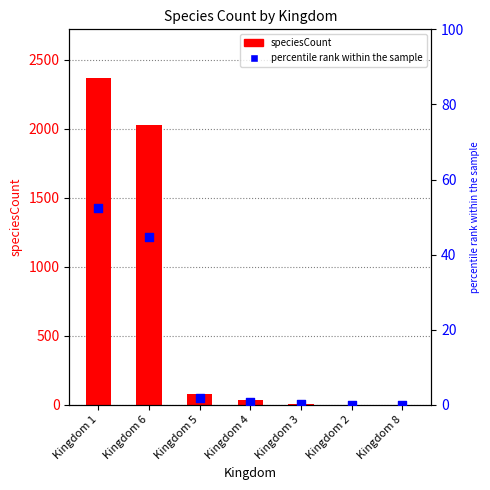

What are all the series names shown in the legend?

speciesCount, percentile rank within the sample